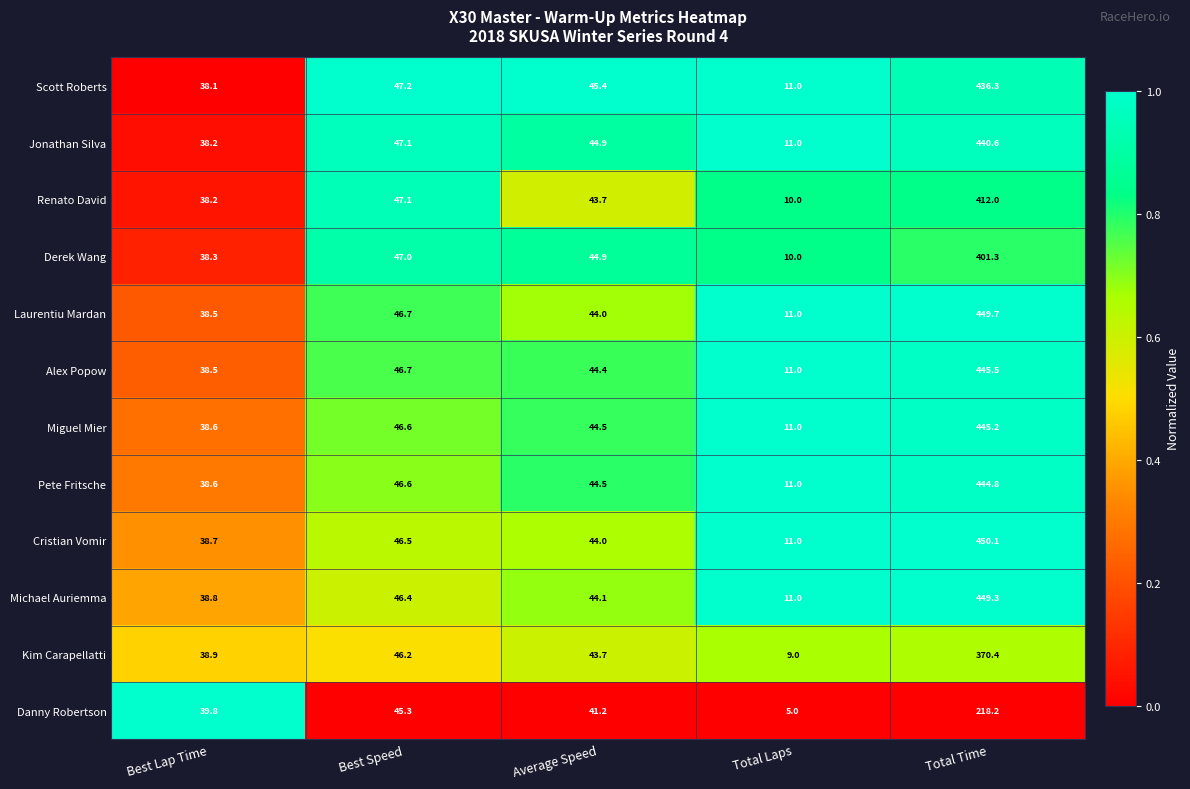

The Danny Robertson series shows 45.3 at Best Speed. True or false?

True